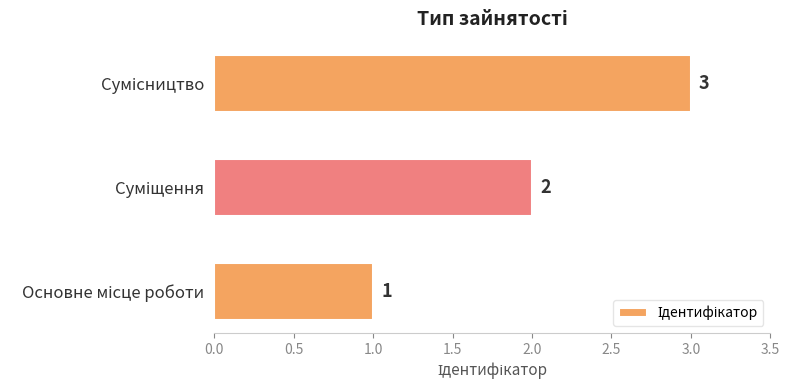

What is the maximum value shown in the chart?

3